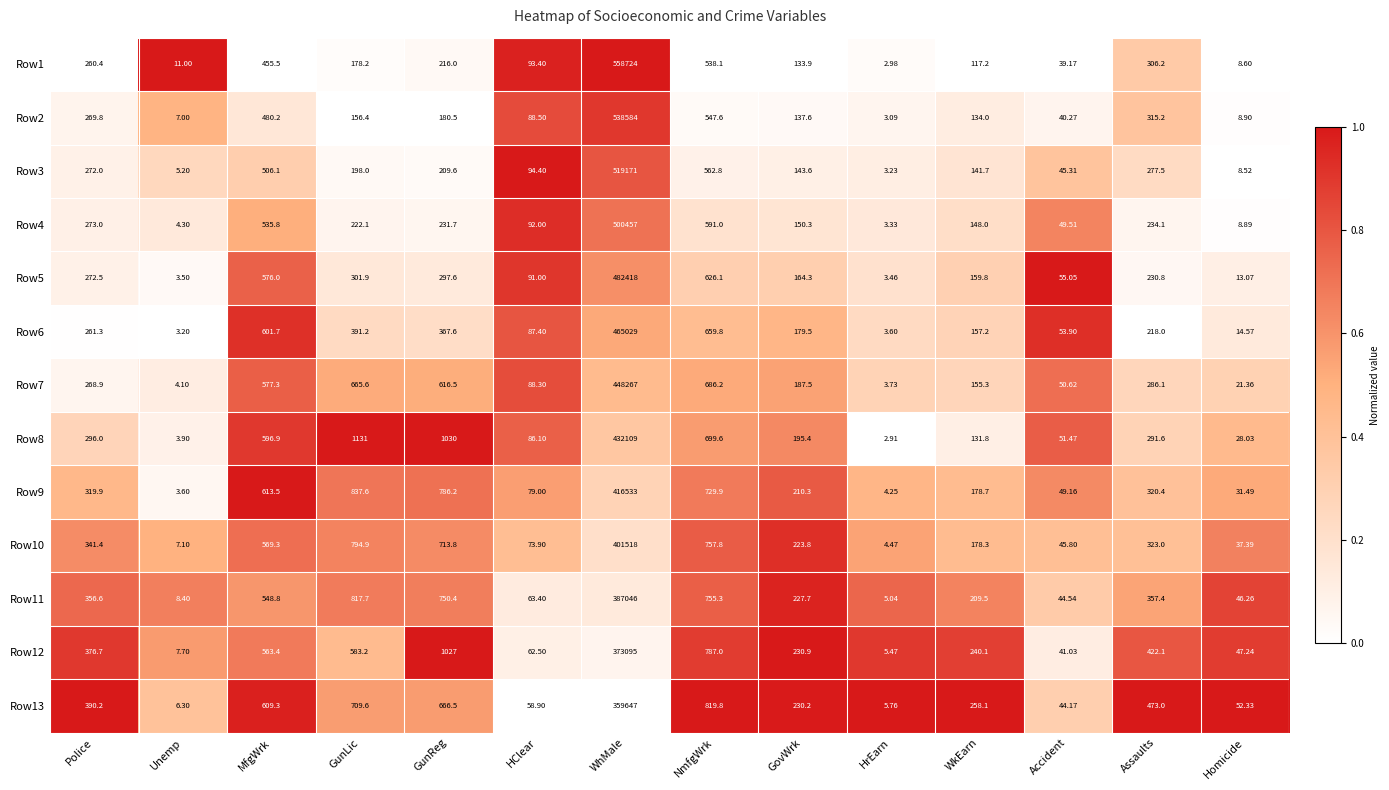

Which series changed the most between Assaults and Homicide?

Row13